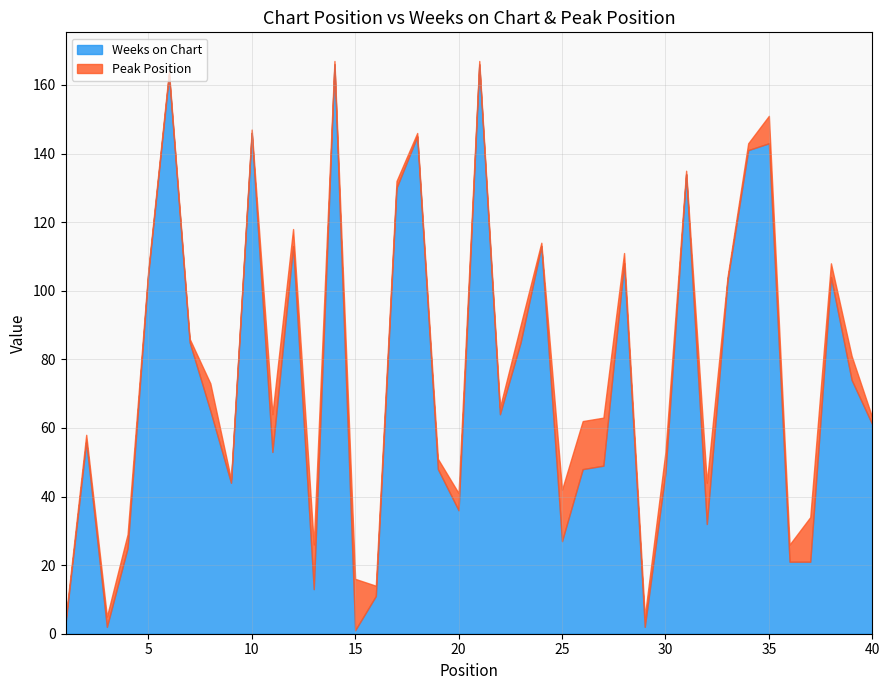

How many lines are shown in the chart?

2